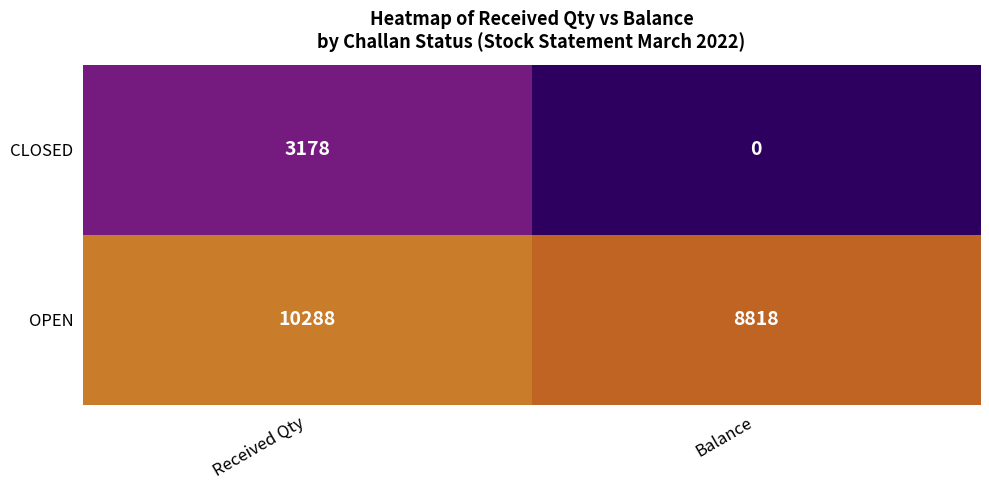

At Received Qty, list the series in order from largest to smallest.

OPEN, CLOSED